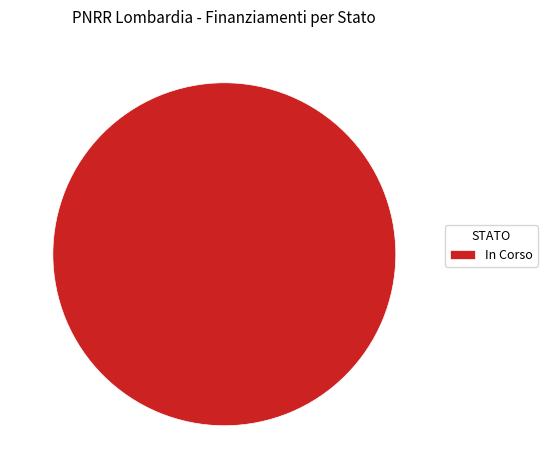

Does In Corso account for over 50% of the chart?

Yes